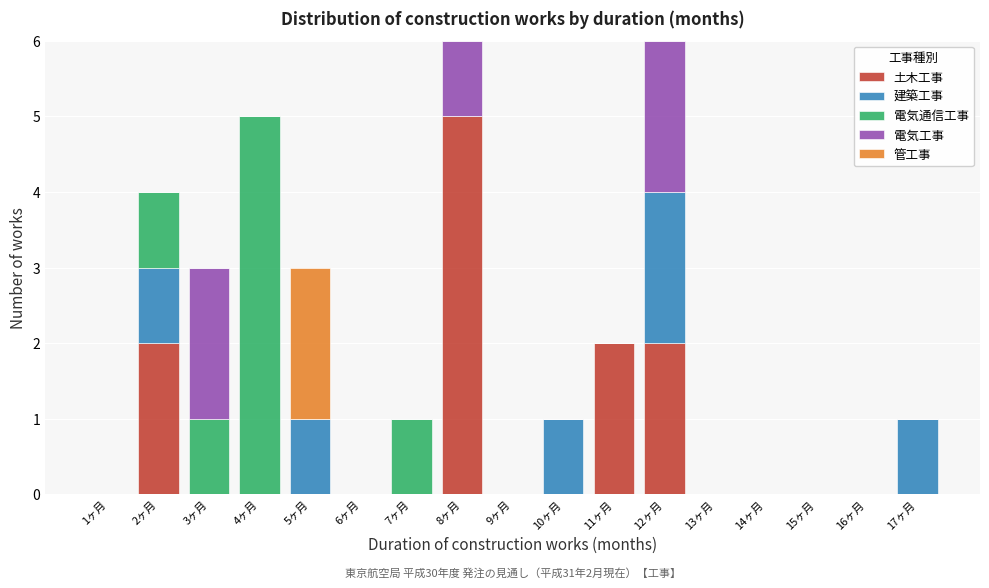

True or false: 土木工事 has a value of -3 at 3ヶ月.

False